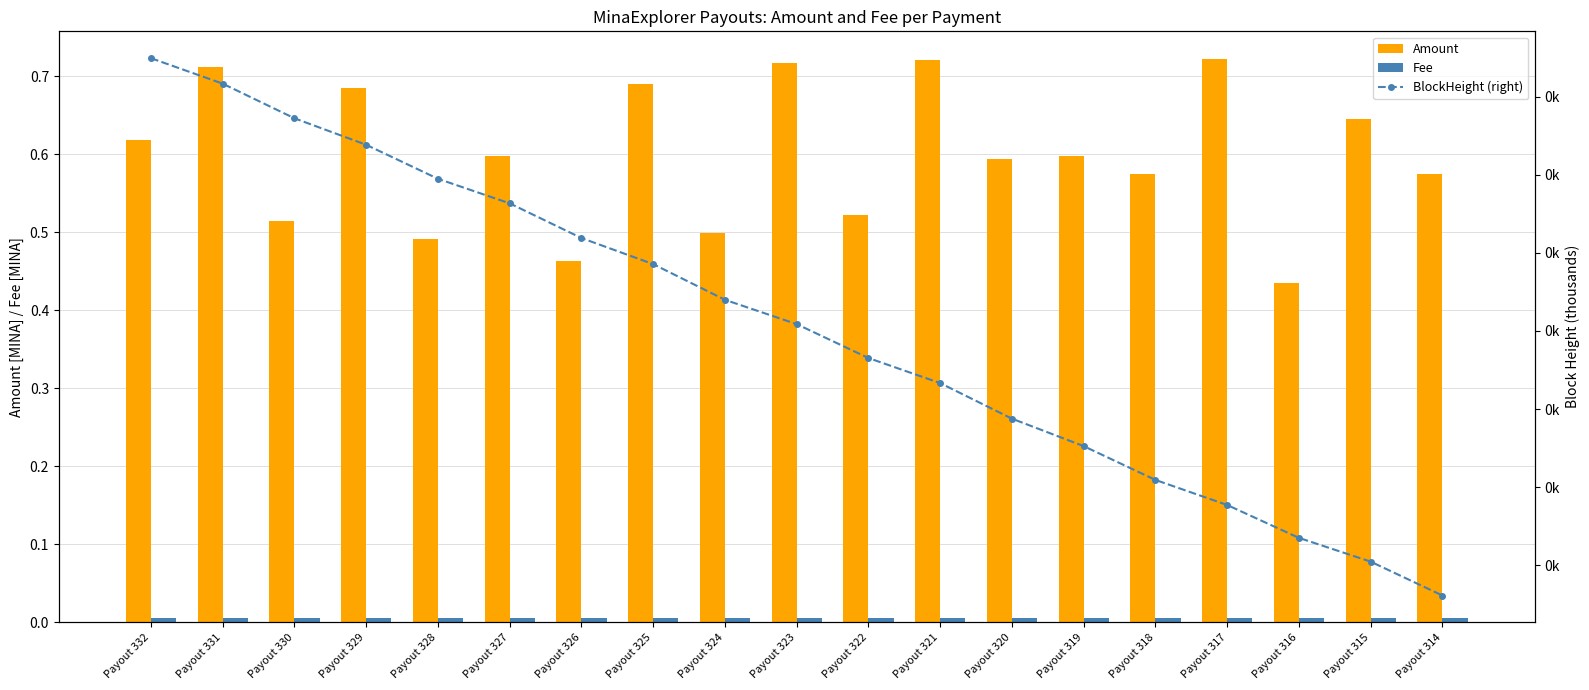

What is the value of the BlockHeight (right) bar at the 14th from the left?

0.3